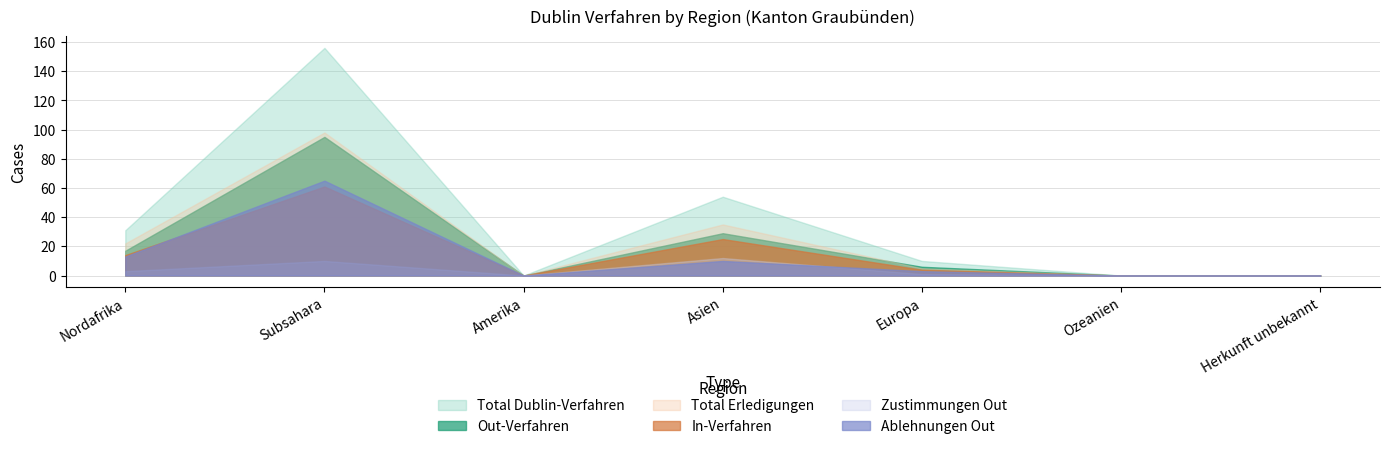

What is the value of the Out-Verfahren point at the 5th from the left?

6